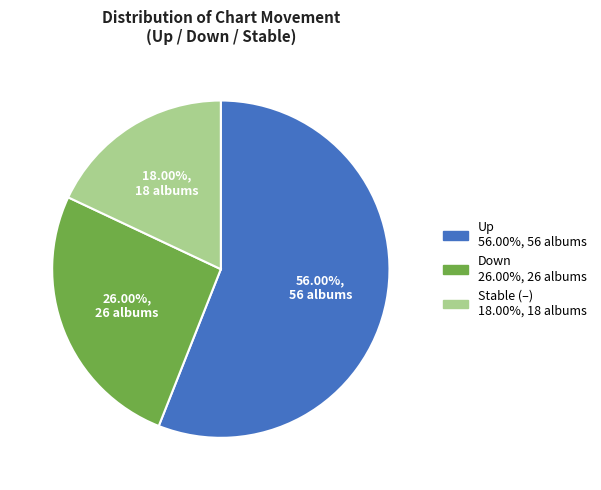

How many slices are in this pie chart?

3